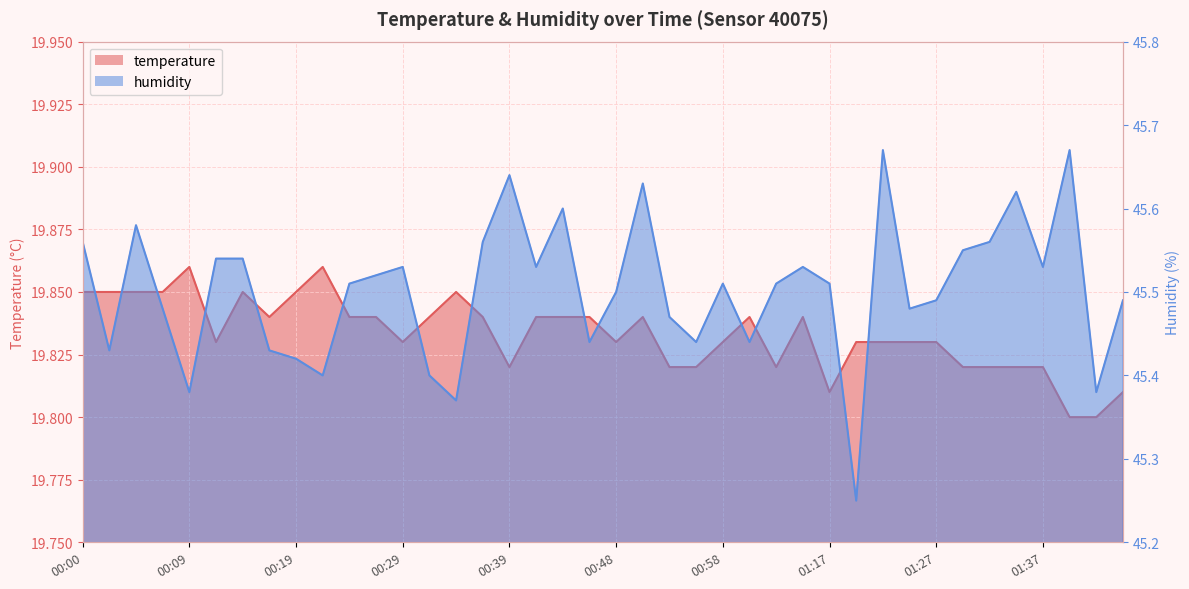

Reading left to right, what are all the values shown in this chart?

temperature: 19.9	19.9	19.9	19.9	19.9	19.8	19.9	19.8	19.9	19.9	19.8	19.8	19.8	19.8	19.9	19.8	19.8	19.8	19.8	19.8	19.8	19.8	19.8	19.8	19.8	19.8	19.8	19.8	19.8	19.8	19.8	19.8	19.8	19.8	19.8	19.8	19.8	19.8	19.8	19.8
humidity: 45.6	45.4	45.6	45.5	45.4	45.5	45.5	45.4	45.4	45.4	45.5	45.5	45.5	45.4	45.4	45.6	45.6	45.5	45.6	45.4	45.5	45.6	45.5	45.4	45.5	45.4	45.5	45.5	45.5	45.2	45.7	45.5	45.5	45.5	45.6	45.6	45.5	45.7	45.4	45.5